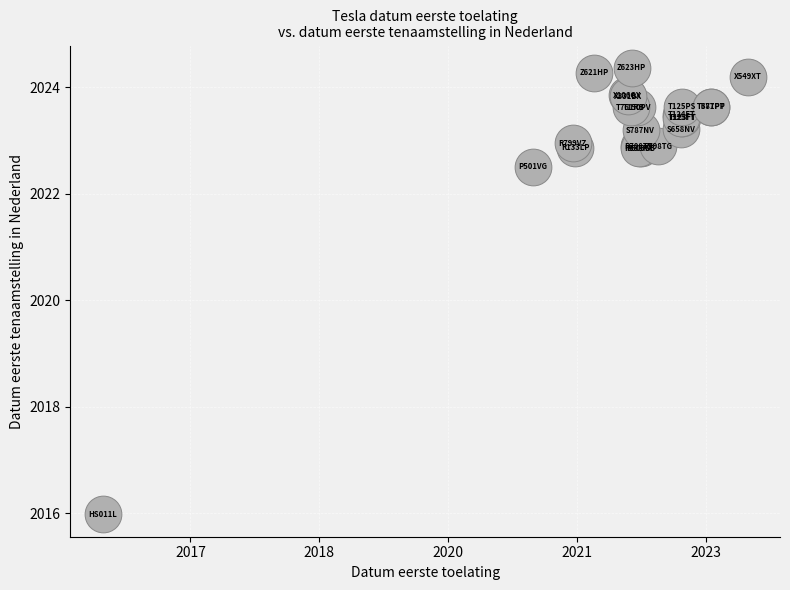

What Y value in the scatter plot is closest to 2020?

2022.5